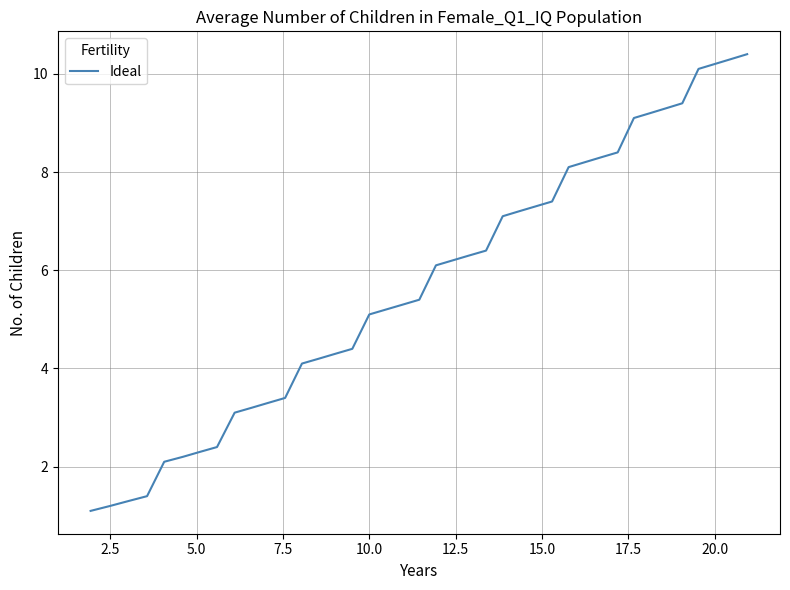

What is the difference between the maximum and minimum values?

9.3